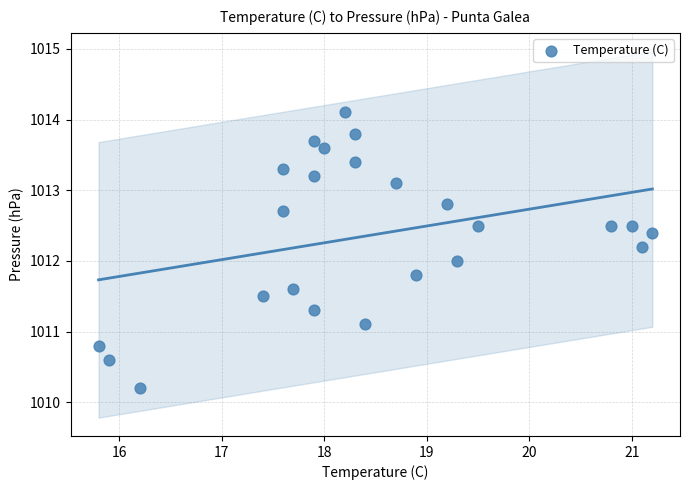

What is the range of X values (max minus min)?

5.4